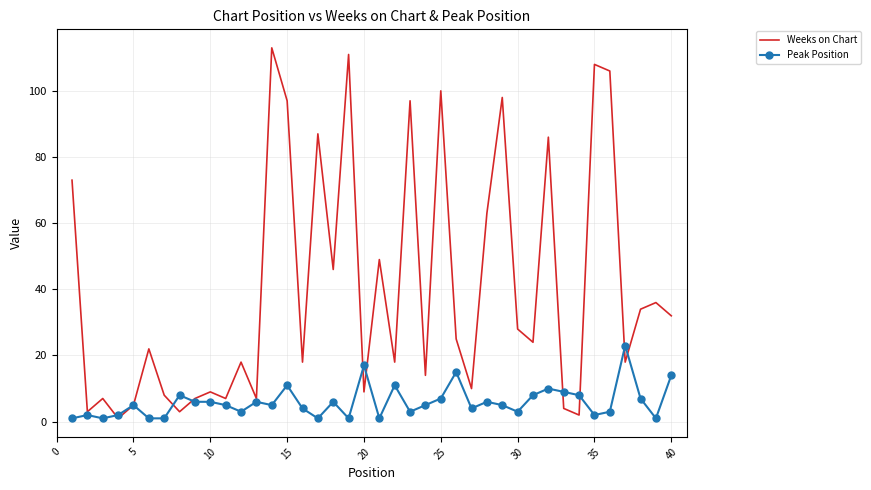

List the series in order of their peak value, lowest first.

Peak Position, Weeks on Chart